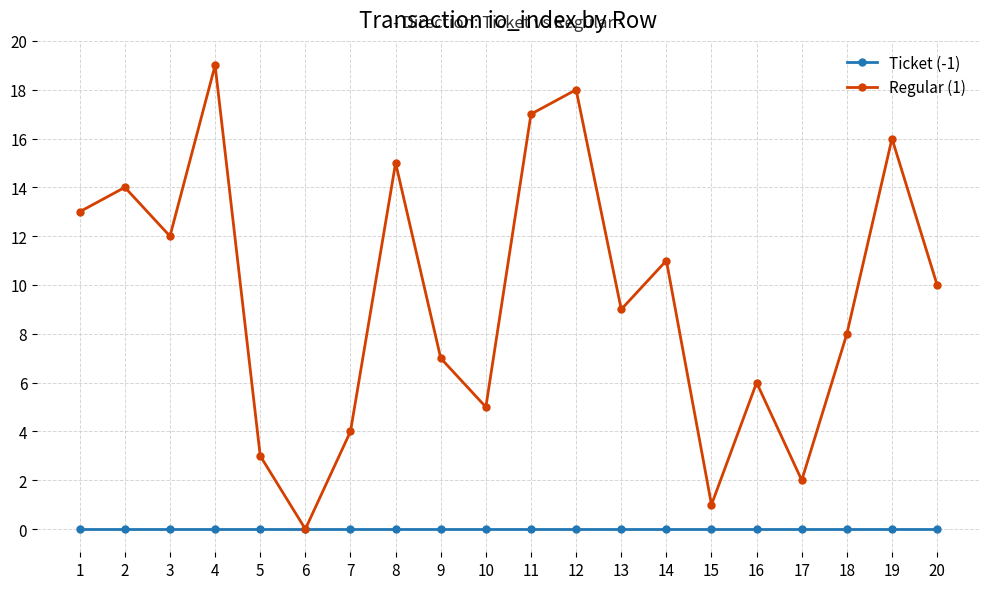

True or false: Regular (1) has more than 0 interior local peaks.

True